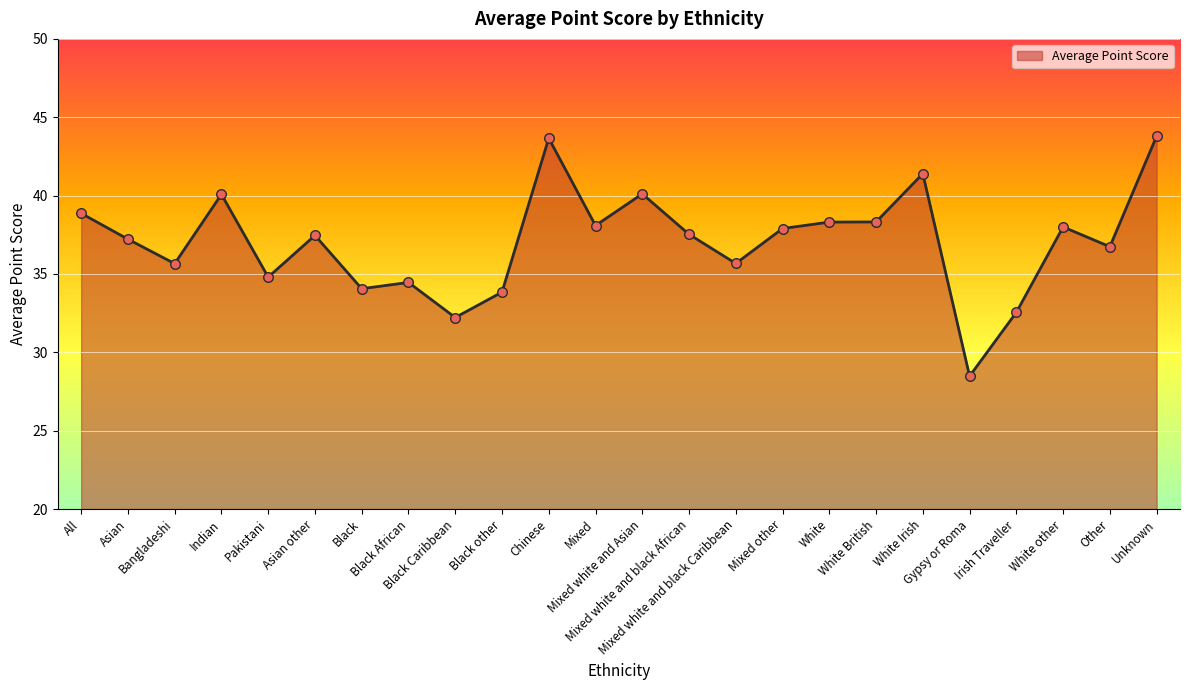

What is the change in value from Asian other to Black African?

-3.0